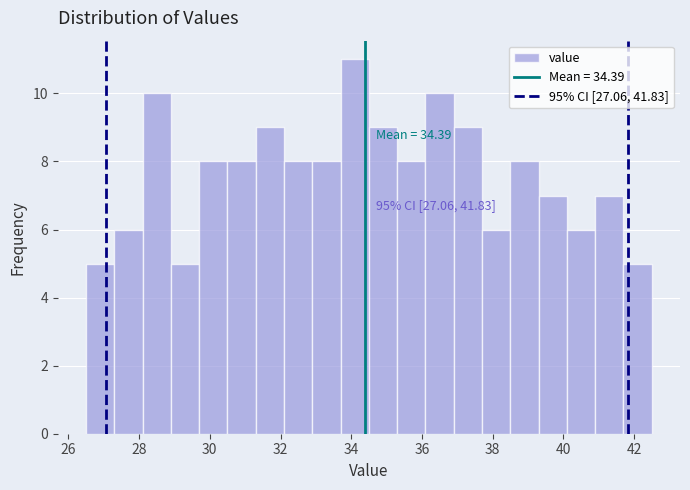

Which range on the x-axis has the tallest bar?

33.7 to 34.5